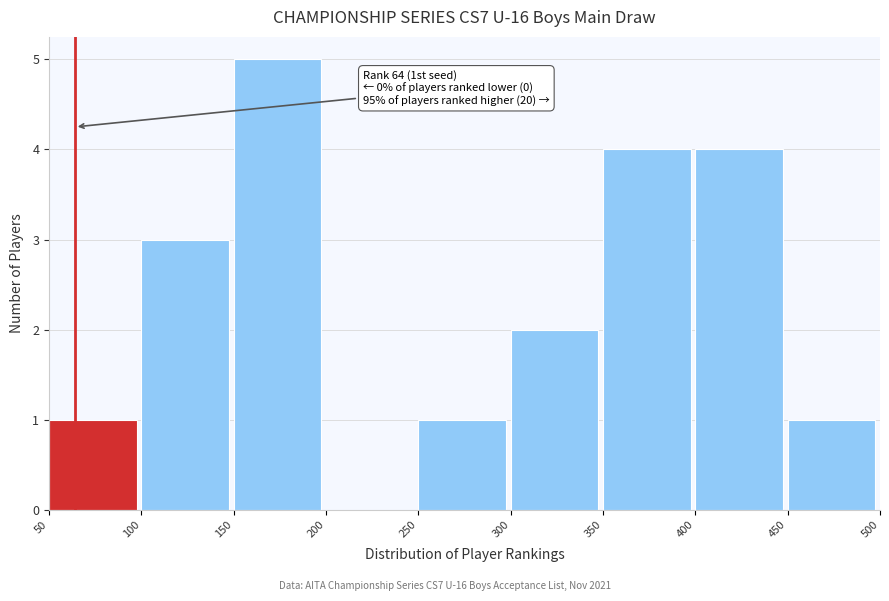

Which range on the x-axis has the tallest bar?

150 to 200